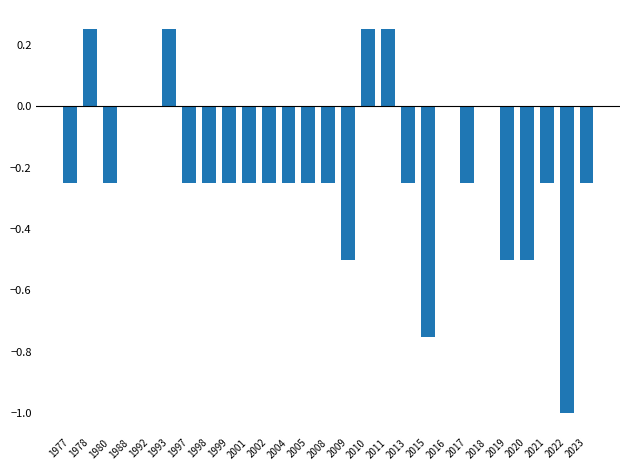

Which has a higher value, 2019 or 2013?

2013